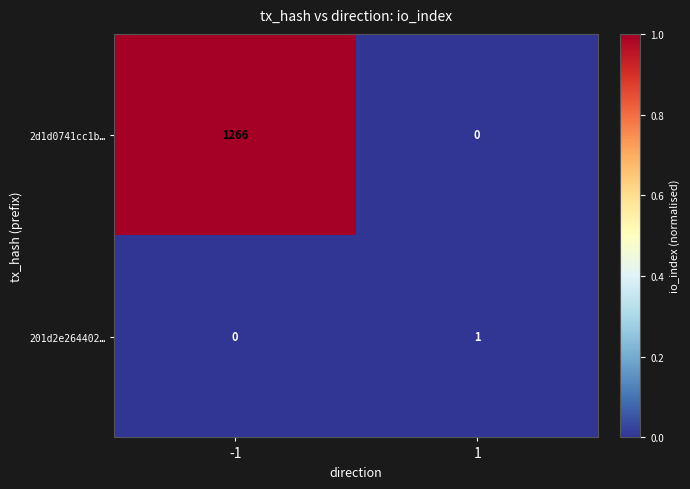

Which series has the widest spread of values?

2d1d0741cc1b…